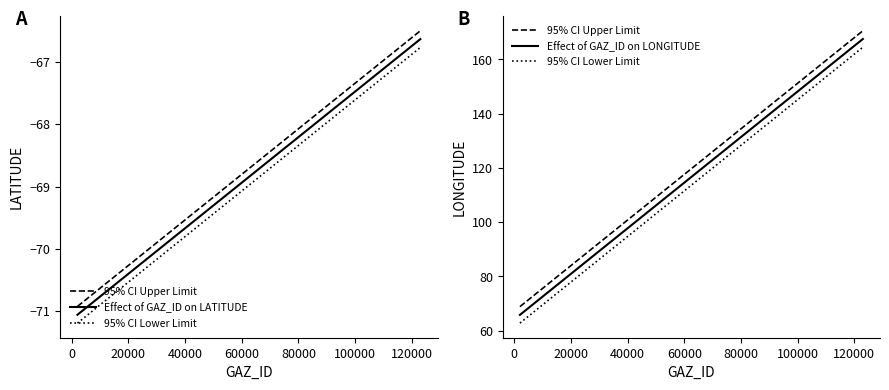

What position from the right is 117283?

3